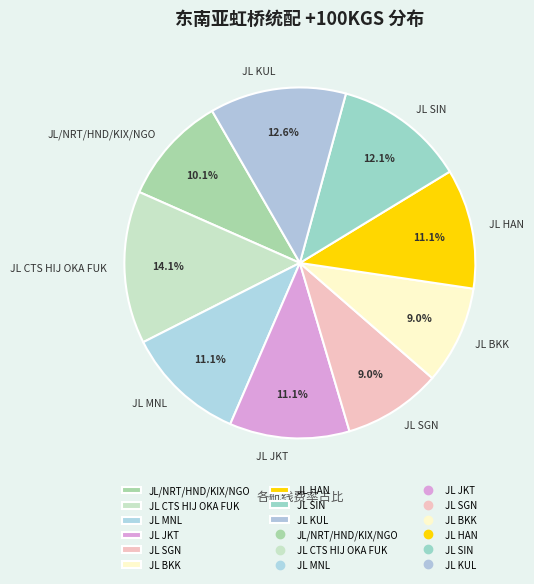

Count the number of slices in the pie.

9